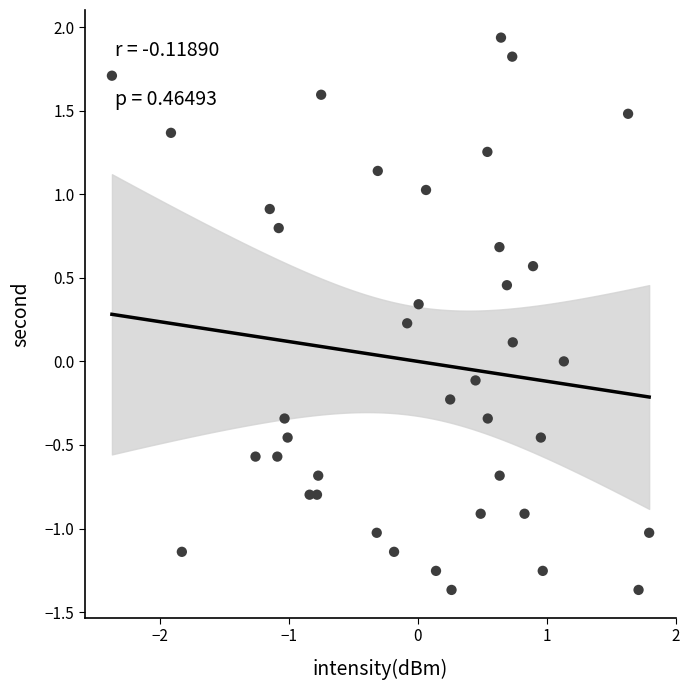

What is the range of X values (max minus min)?

4.2